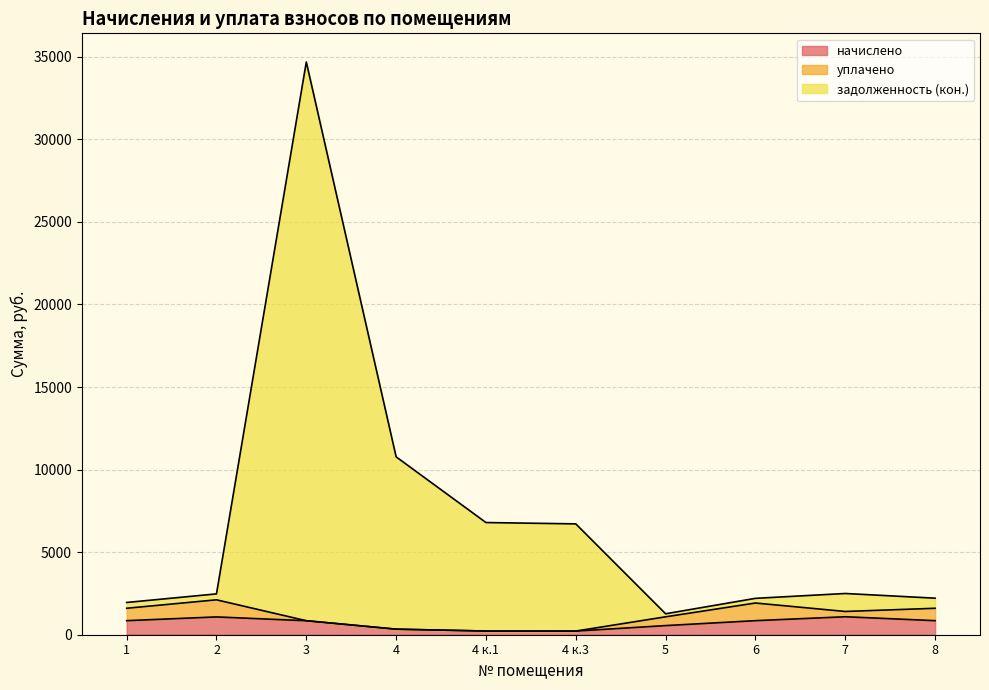

At which category is the sum across all series the highest?

3